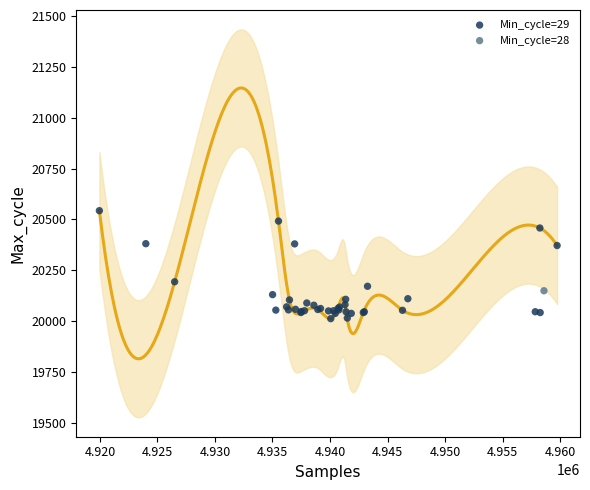

What are all the series names shown in the legend?

Min_cycle=29, Min_cycle=28